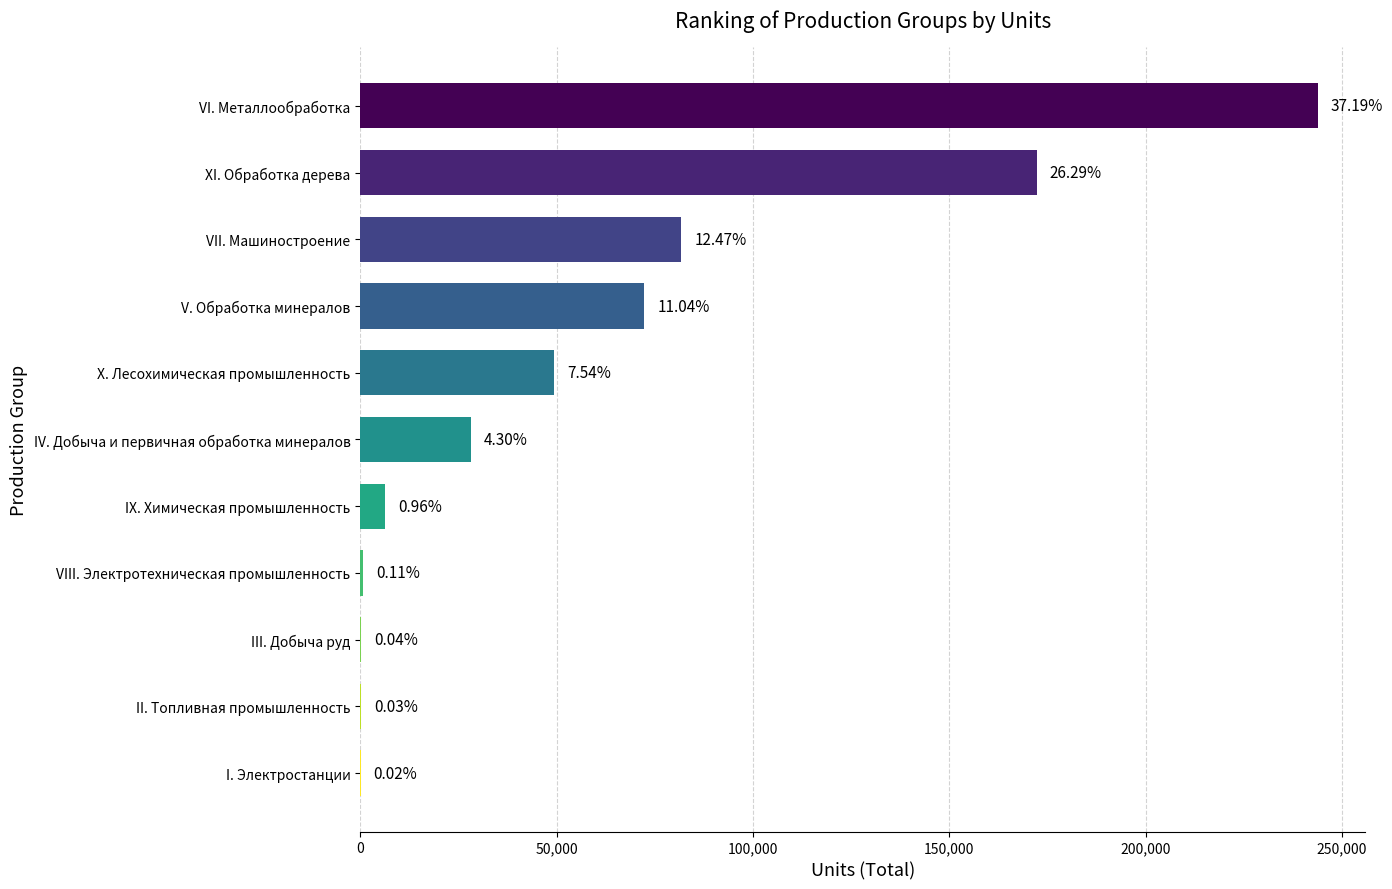

Are the bars horizontal?

Yes